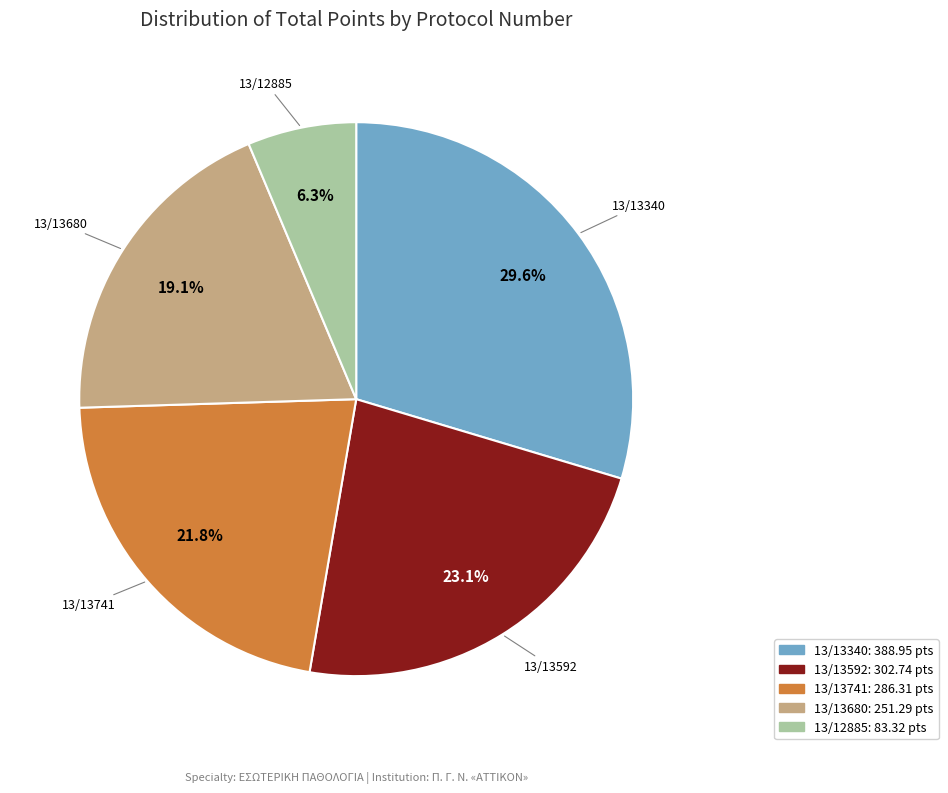

To the nearest percent, what portion does 13/13340 represent?

30%